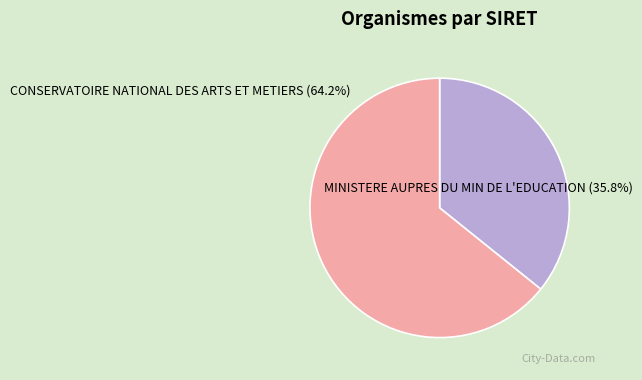

Combined, do CONSERVATOIRE NATIONAL DES ARTS ET METIERS and MINISTERE AUPRES DU MIN DE L'EDUCATION account for over 50%?

Yes